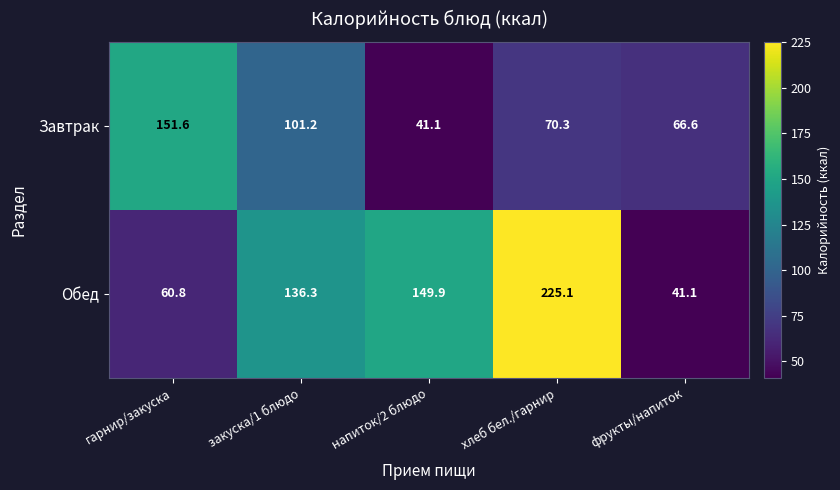

At which label is Завтрак closest to 96?

закуска/1 блюдо